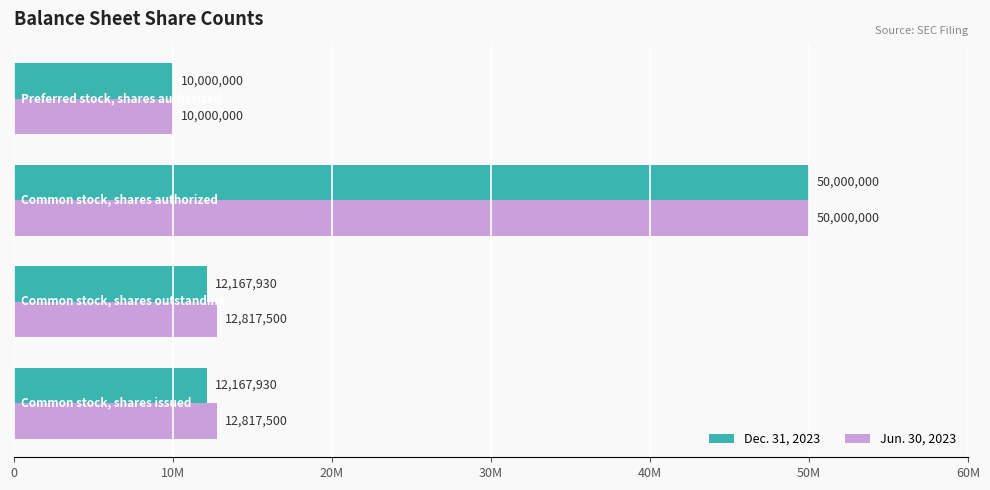

Rank the series by their average value, from highest to lowest.

Jun. 30, 2023, Dec. 31, 2023